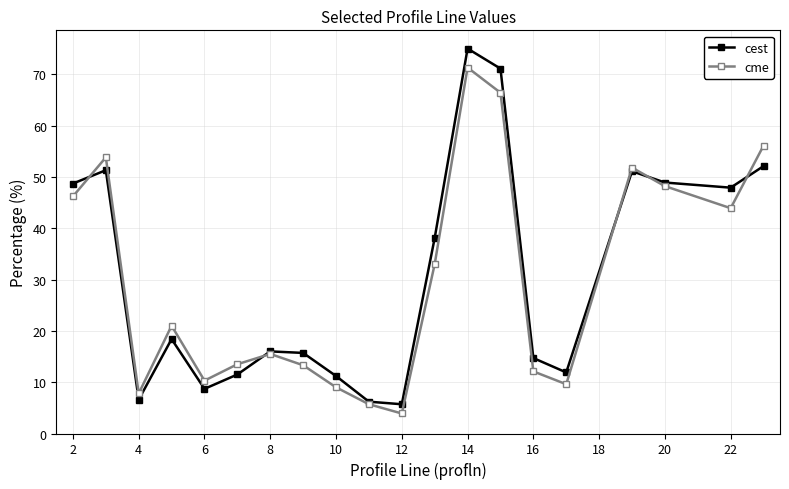

Which series has the widest spread of values?

cest